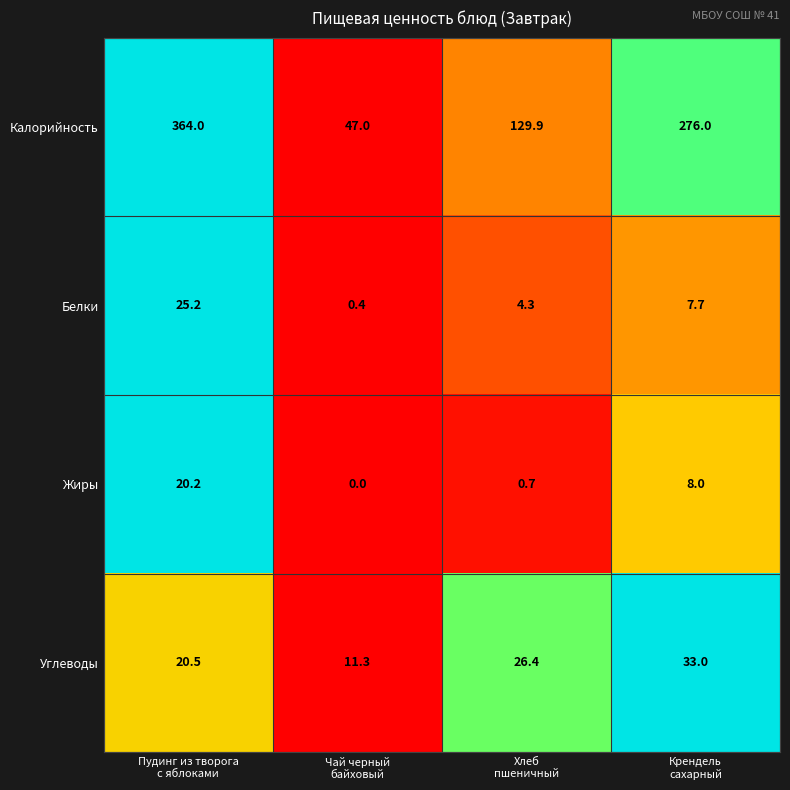

How many data points in Калорийность are less than 276?

2